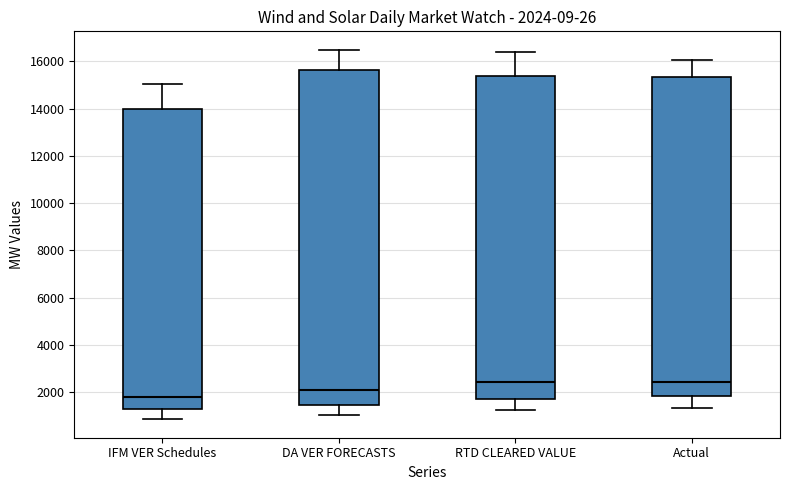

Which box has the lowest median line?

IFM VER Schedules